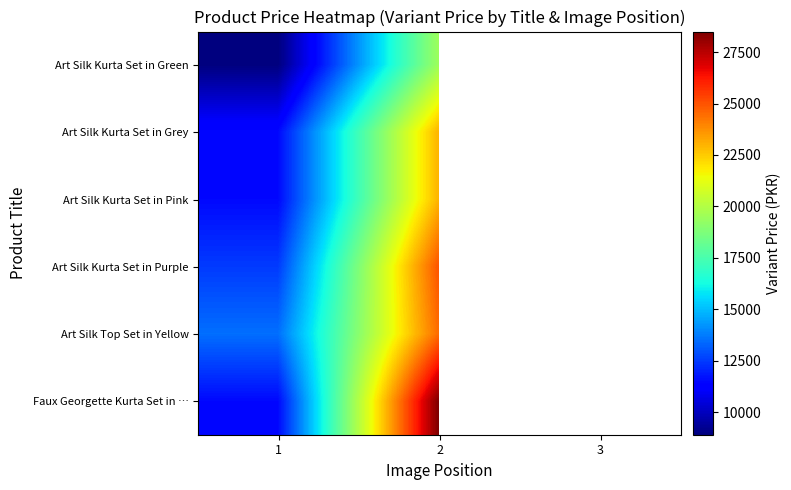

At 2, list the series in order from largest to smallest.

Faux Georgette Kurta Set in …, Art Silk Kurta Set in Purple, Art Silk Top Set in Yellow, Art Silk Kurta Set in Grey, Art Silk Kurta Set in Pink, Art Silk Kurta Set in Green